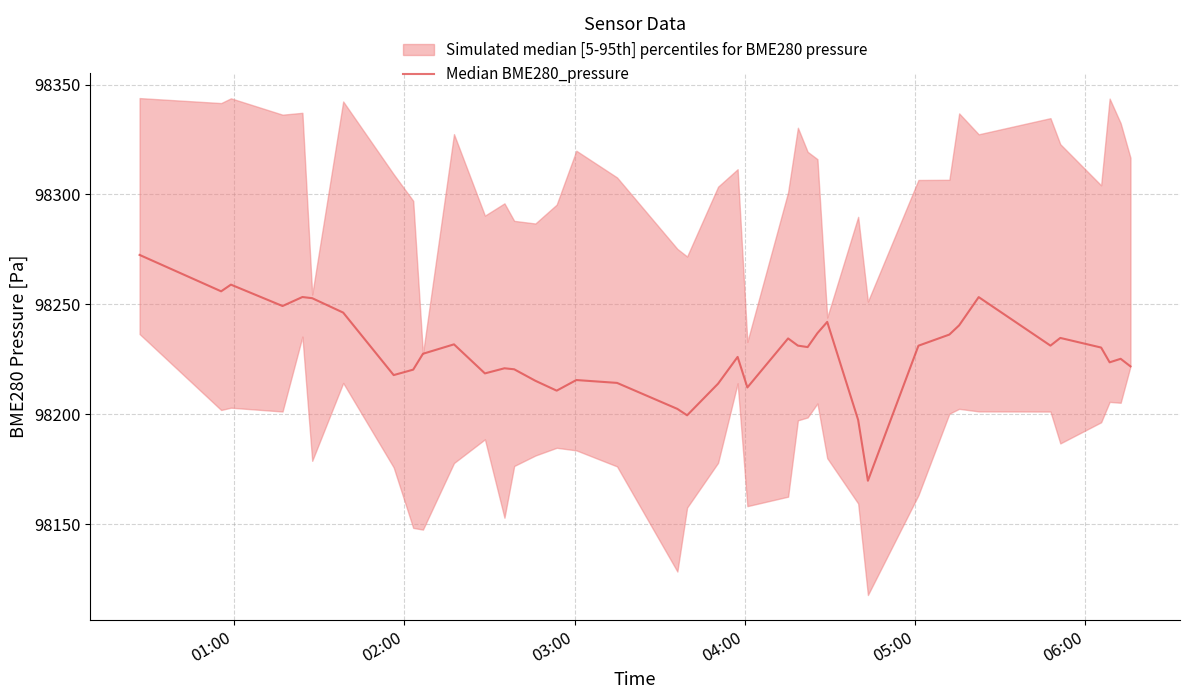

True or false: the data shows 156051.3 at 38.

False